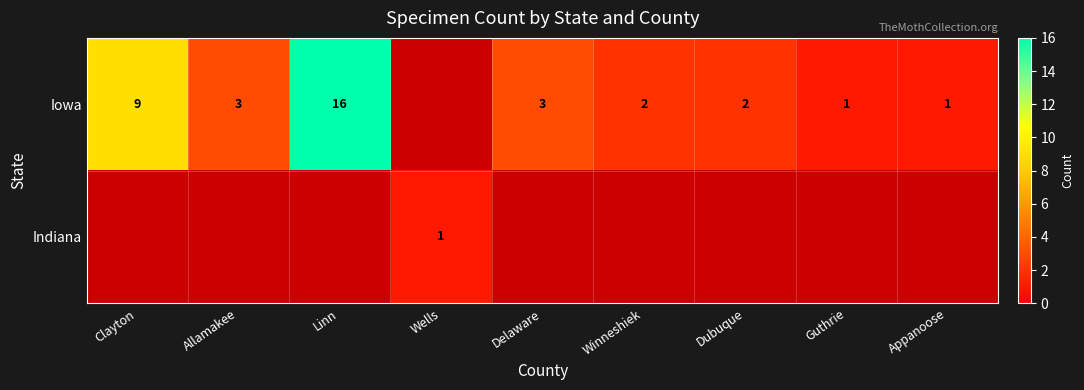

Which label corresponds to the smallest value in the chart?

Guthrie